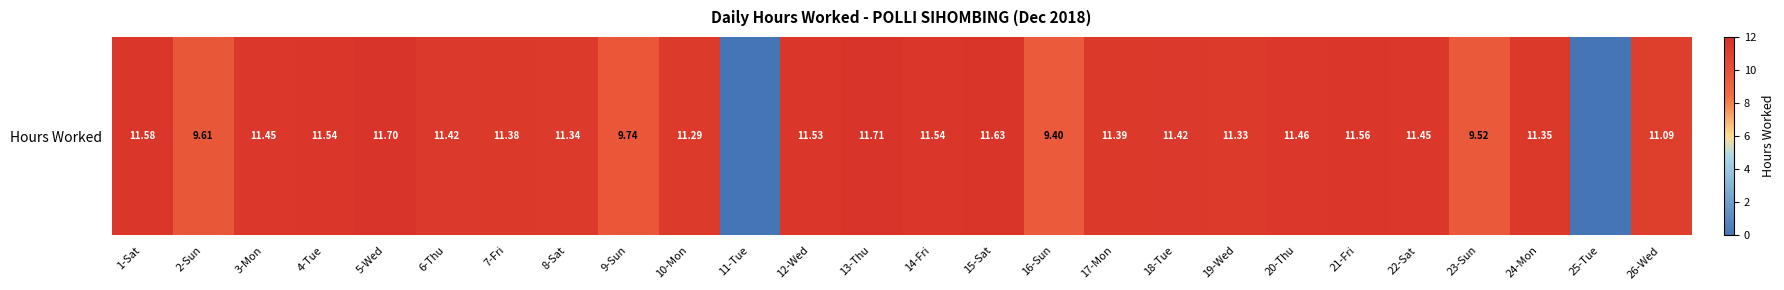

What is the difference between the values at 23-Sun and 13-Thu?

2.2